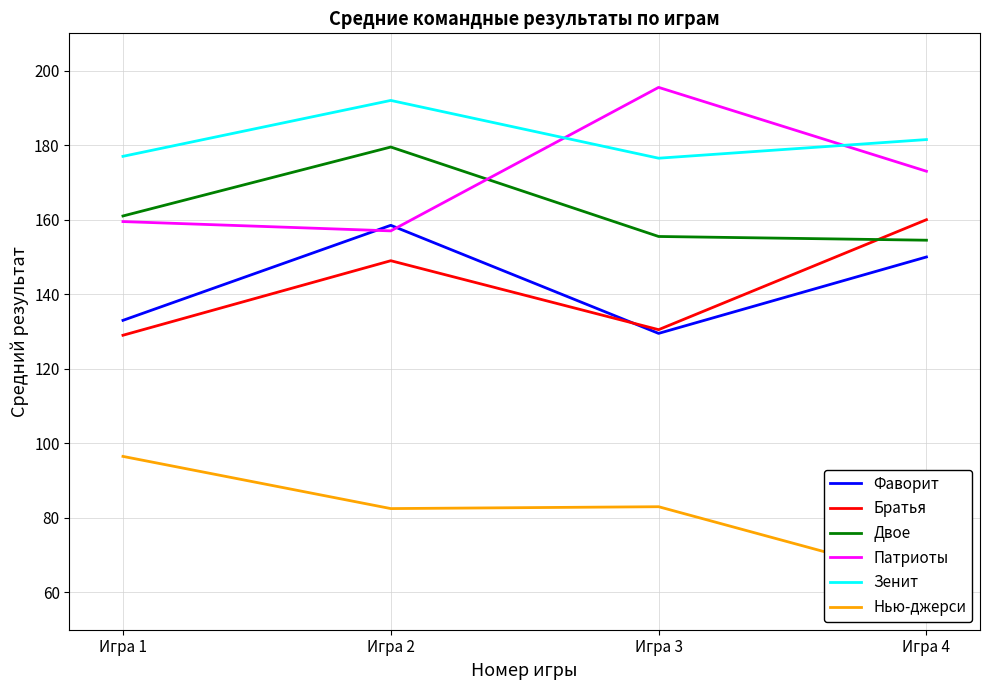

Which series has the widest spread of values?

Патриоты